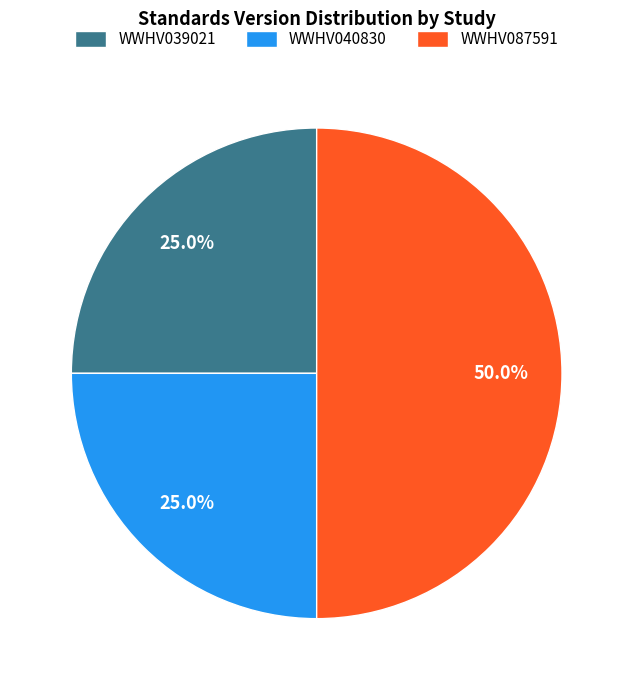

What percentage is NOT represented by WWHV040830?

75.0%